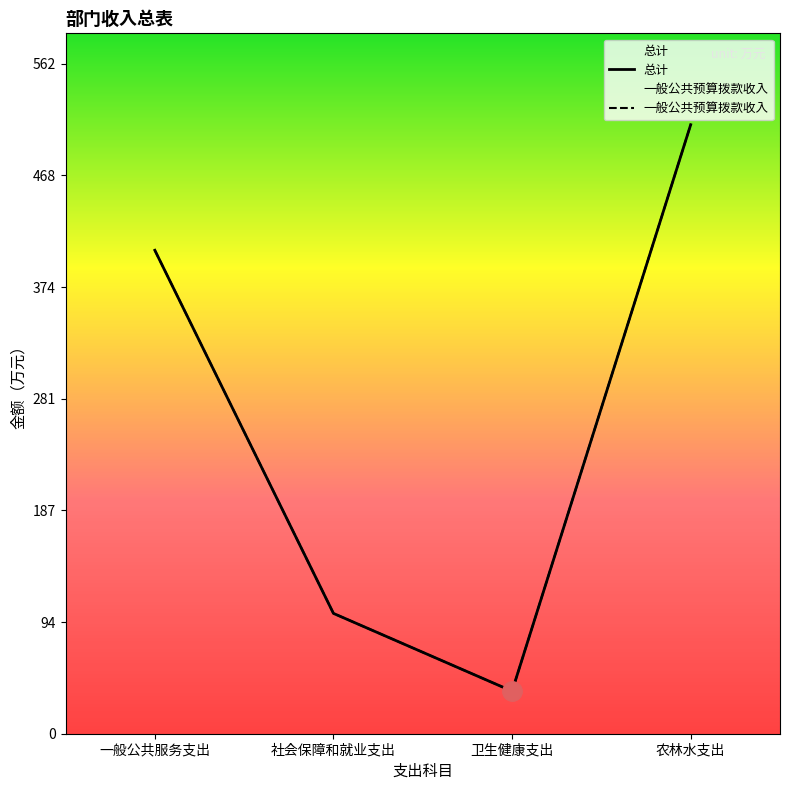

What is the lowest value of the 一般公共预算拨款收入 series?

35.7